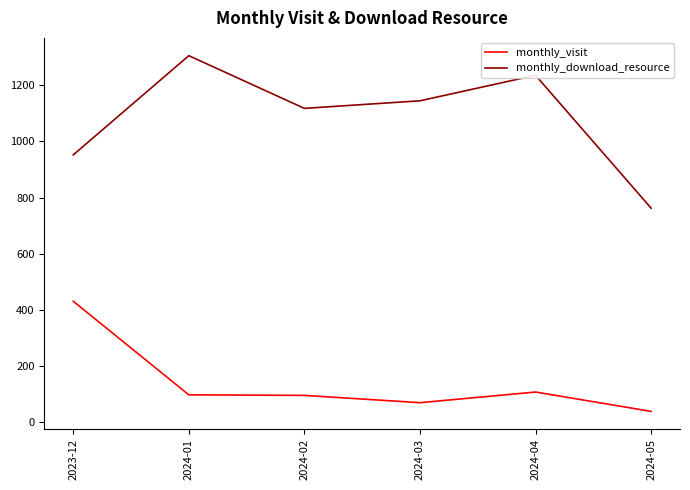

What is the difference between the second highest and second lowest values in the monthly_download_resource series?

284